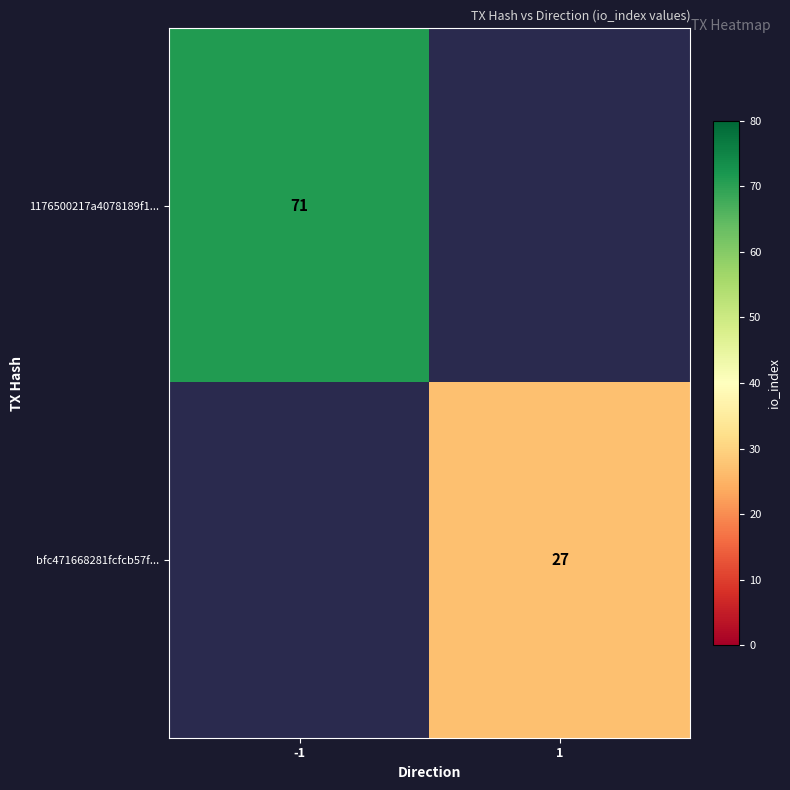

Is it true that 1176500217a4078189f1... equals 71 at -1?

True